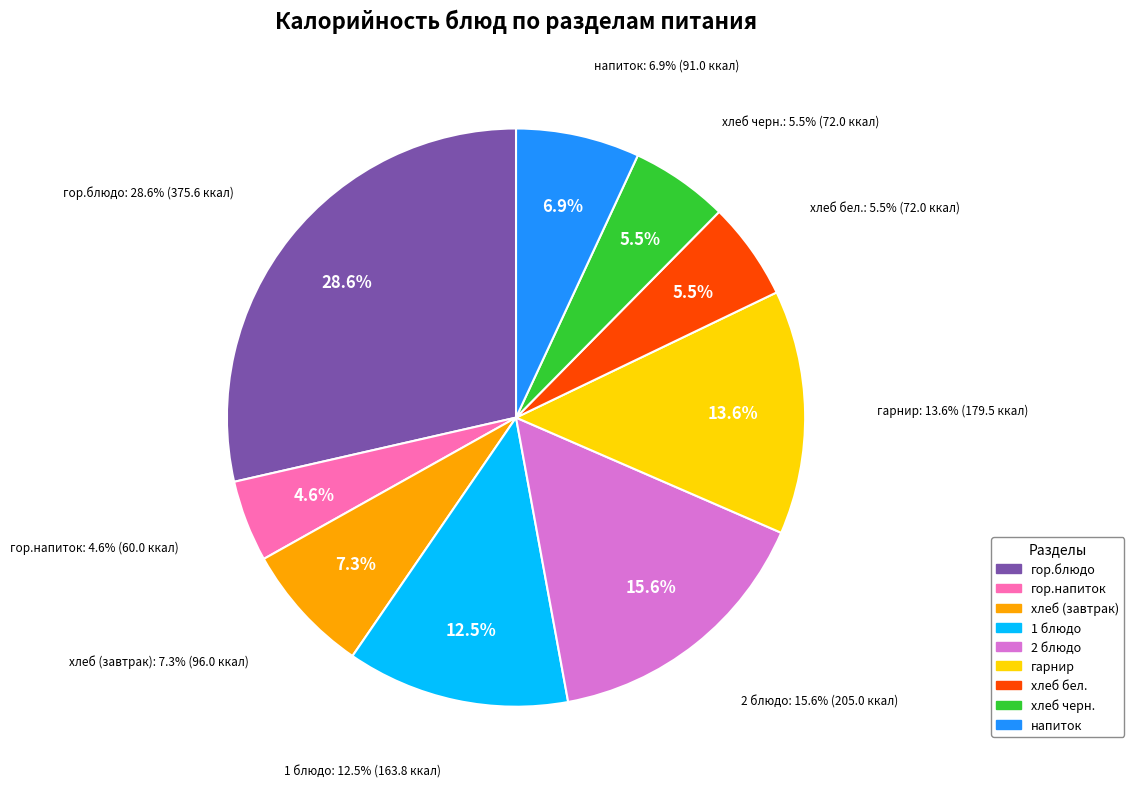

Rank the categories by value from lowest to highest.

гор.напиток, хлеб бел., хлеб черн., напиток, хлеб (завтрак), 1 блюдо, гарнир, 2 блюдо, гор.блюдо